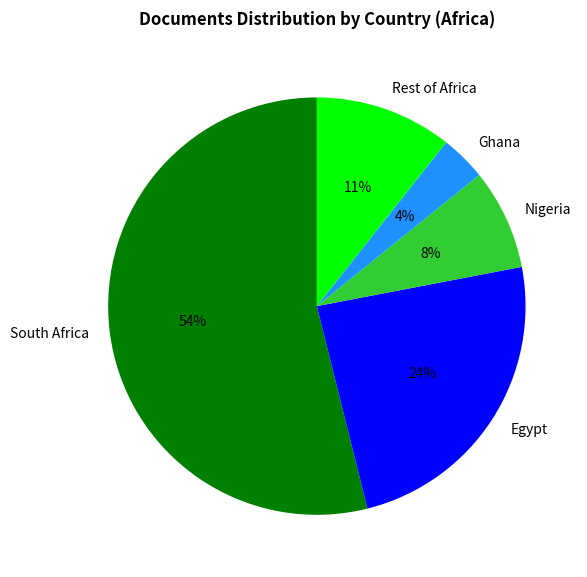

To the nearest percent, what percentage of the pie is Ghana?

4%